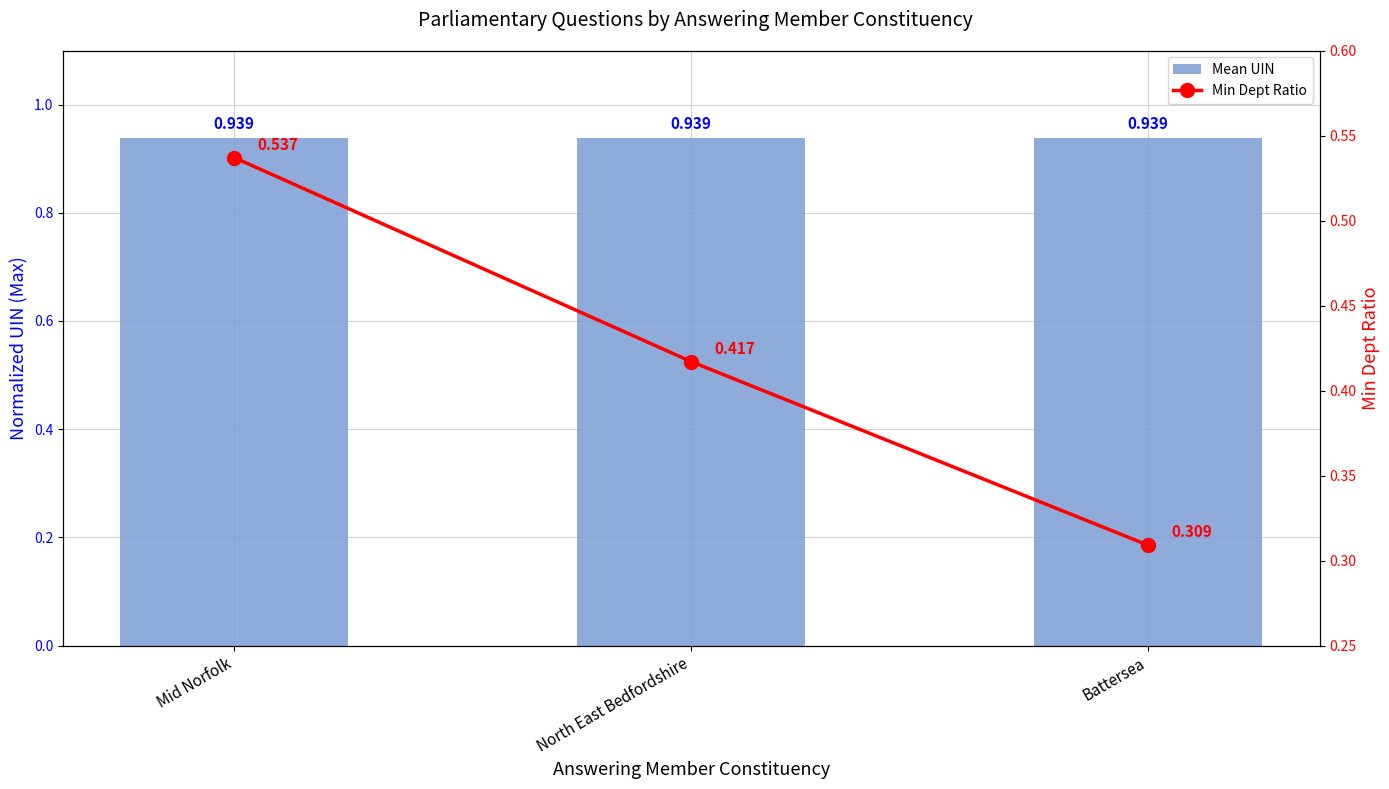

At North East Bedfordshire, list the series in order from smallest to largest.

Min Dept Ratio, Mean UIN